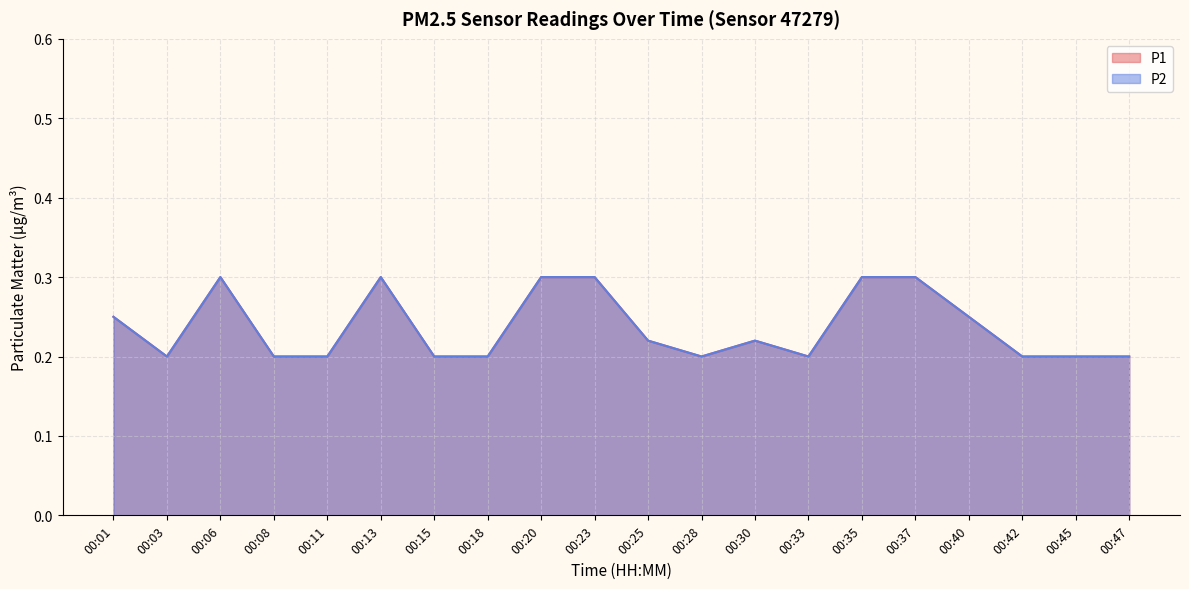

Which series has the largest range (max minus min)?

P1